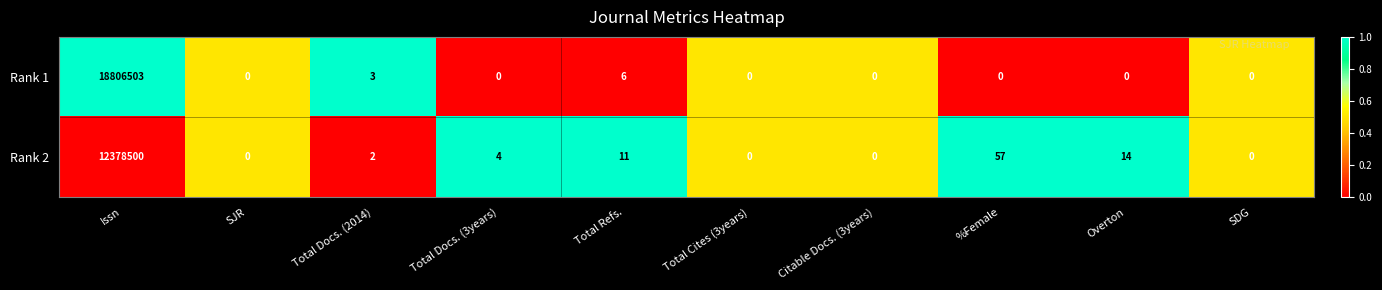

What is the sum of the Rank 2 values at Total Refs. and SJR?

11